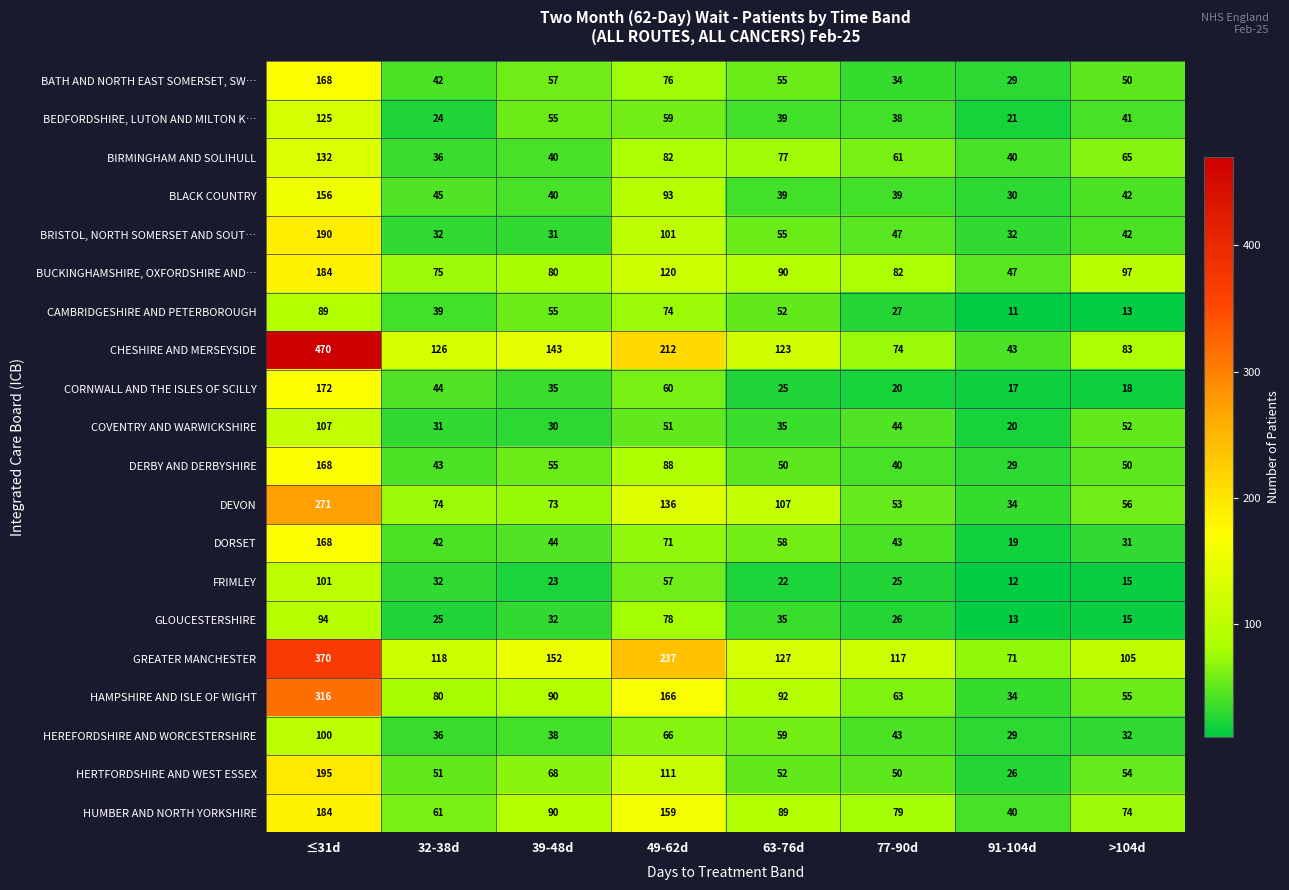

What is the difference between the GLOUCESTERSHIRE values at ≤31d and >104d?

79